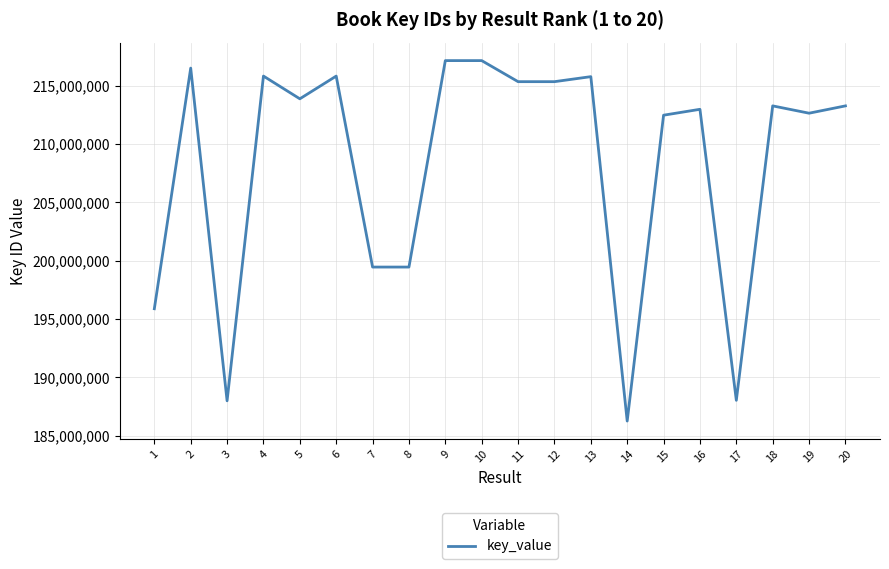

Which has a higher value, 1 or 4?

4